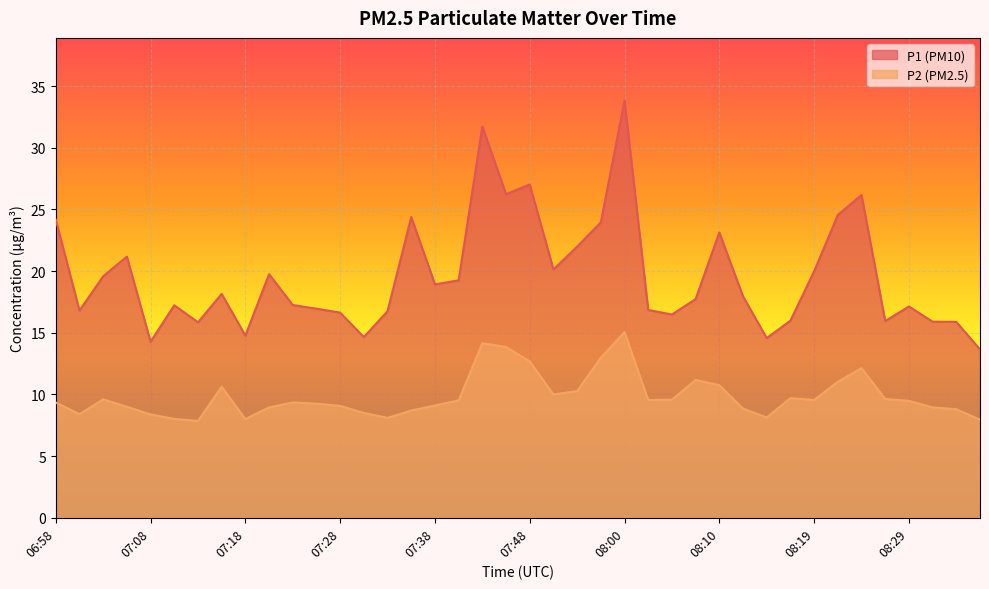

Which series has the widest spread of values?

P1 (PM10)